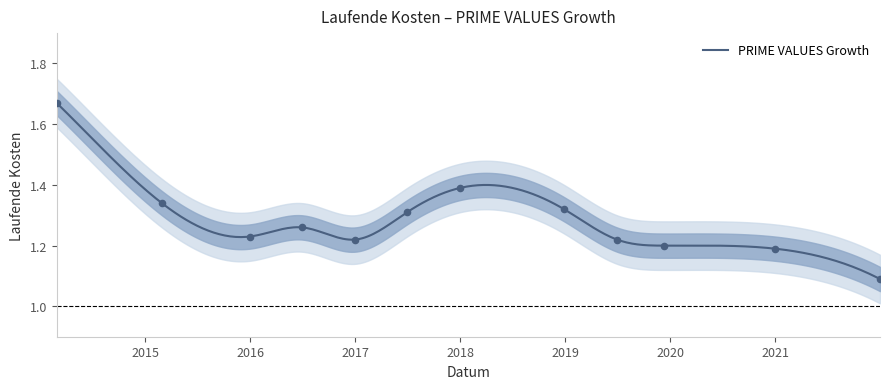

Between 2015-12-31 and 2016-06-30, which is larger?

2016-06-30